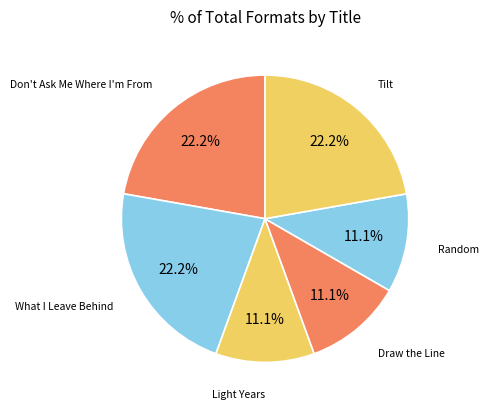

What percentage is NOT represented by Random?

88.9%